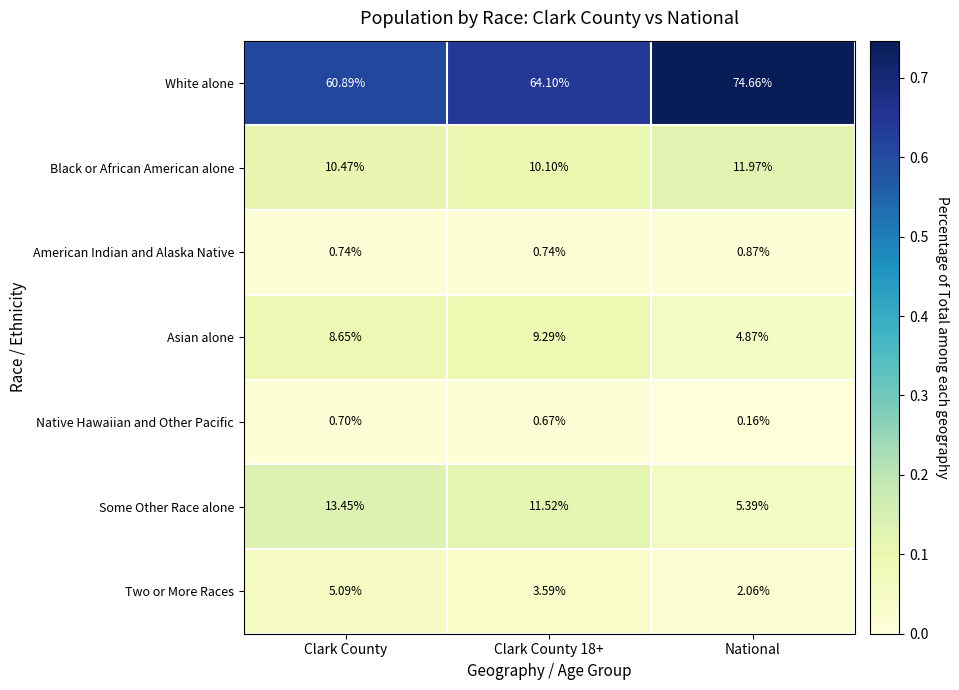

Which series changed the most between Clark County and National?

White alone